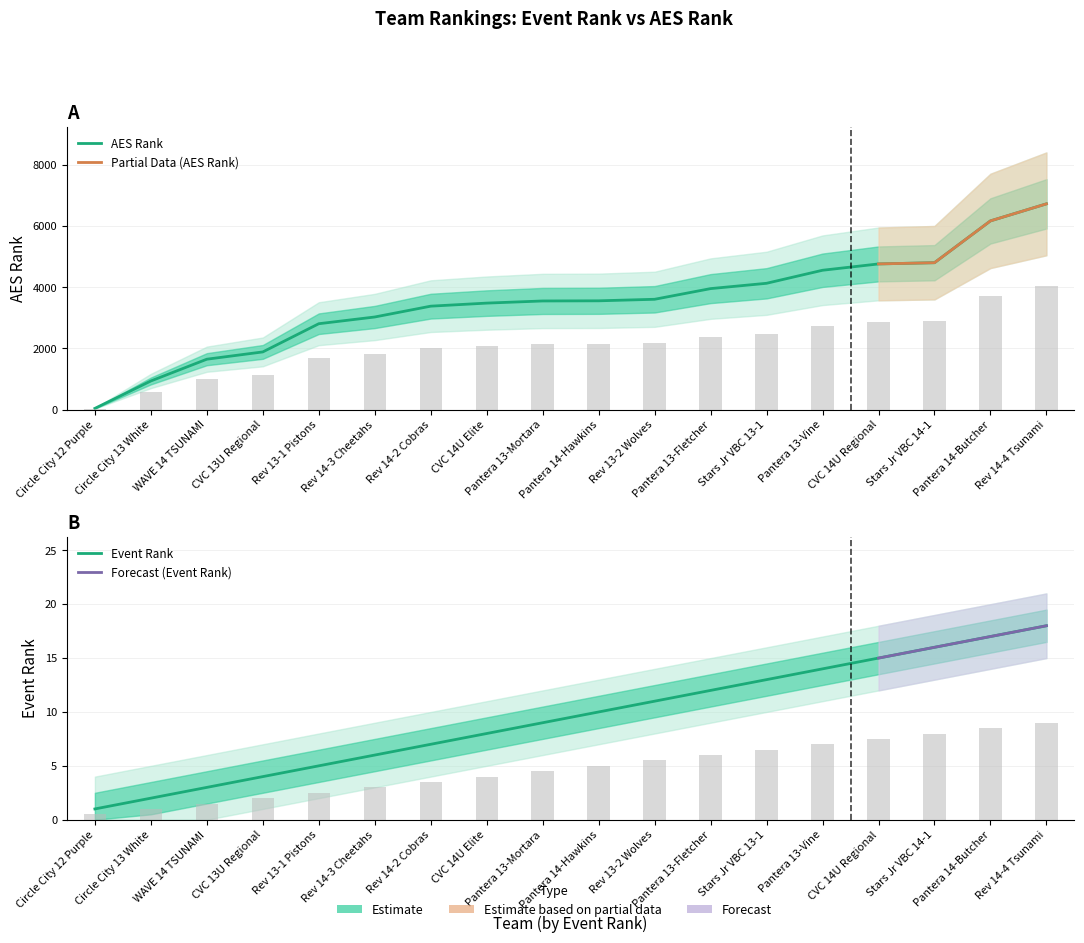

At which label is Event Rank closest to 9?

Pantera 13-Mortara